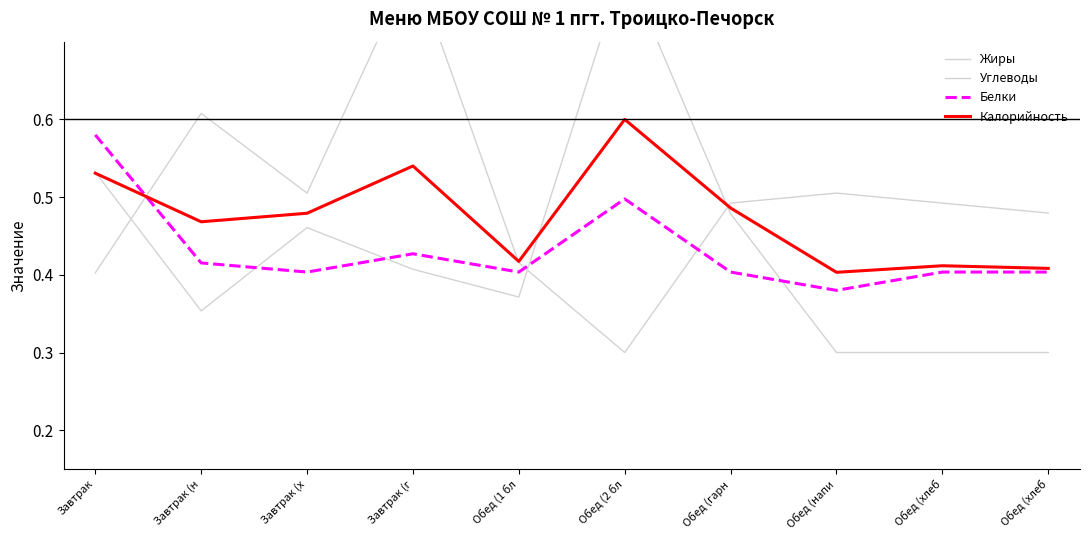

What is the label of the 2nd point from the left?

Завтрак (н